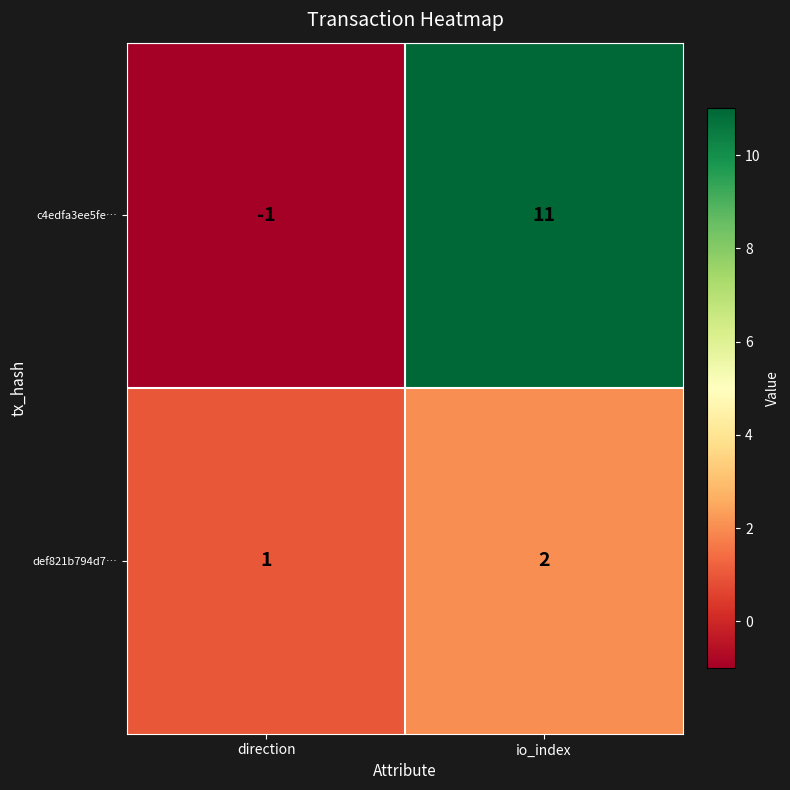

What is the sum of all def821b794d7… values?

3